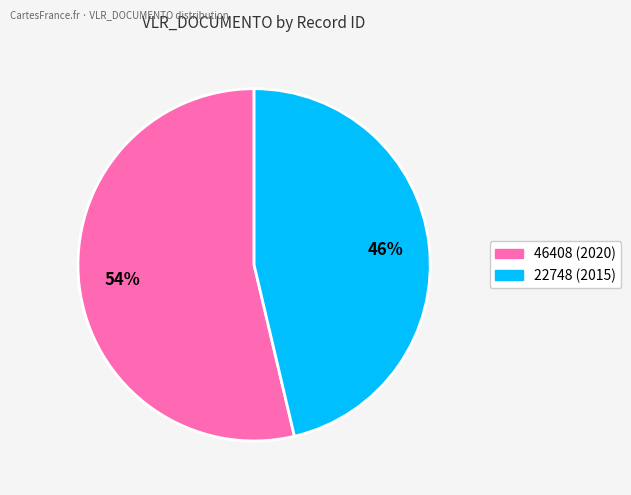

How many slices are in this pie chart?

2